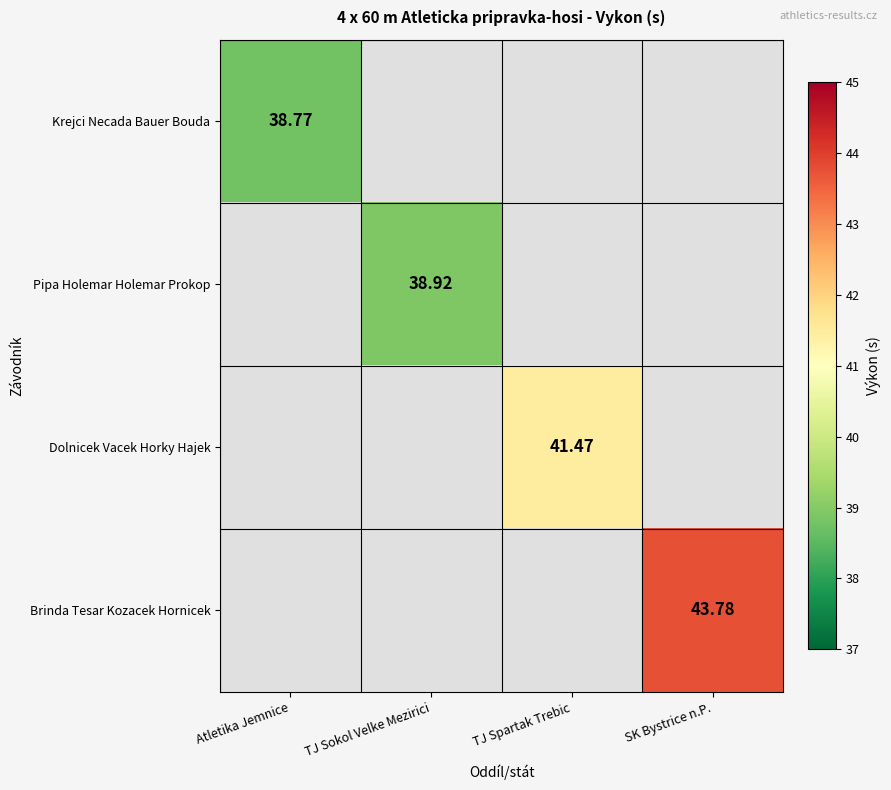

Which category has the highest value across all series?

SK Bystrice n.P.